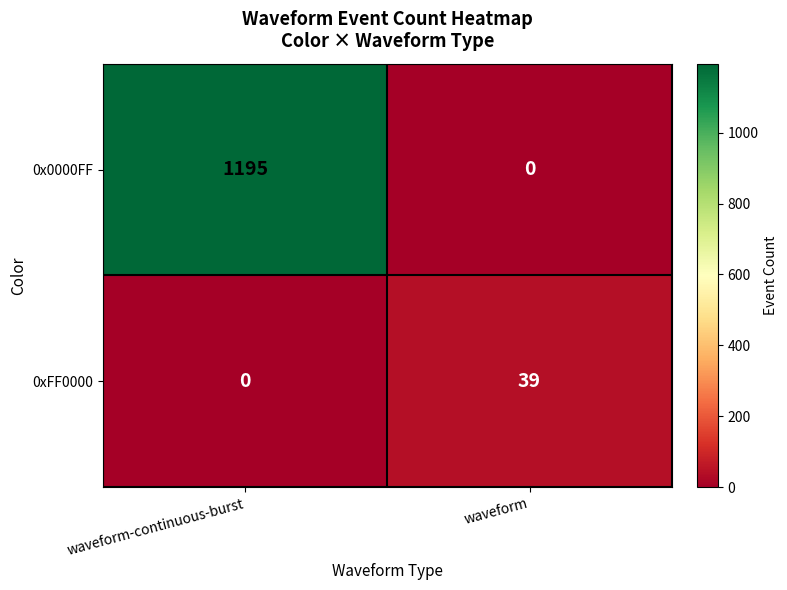

Which series has the widest spread of values?

0x0000FF